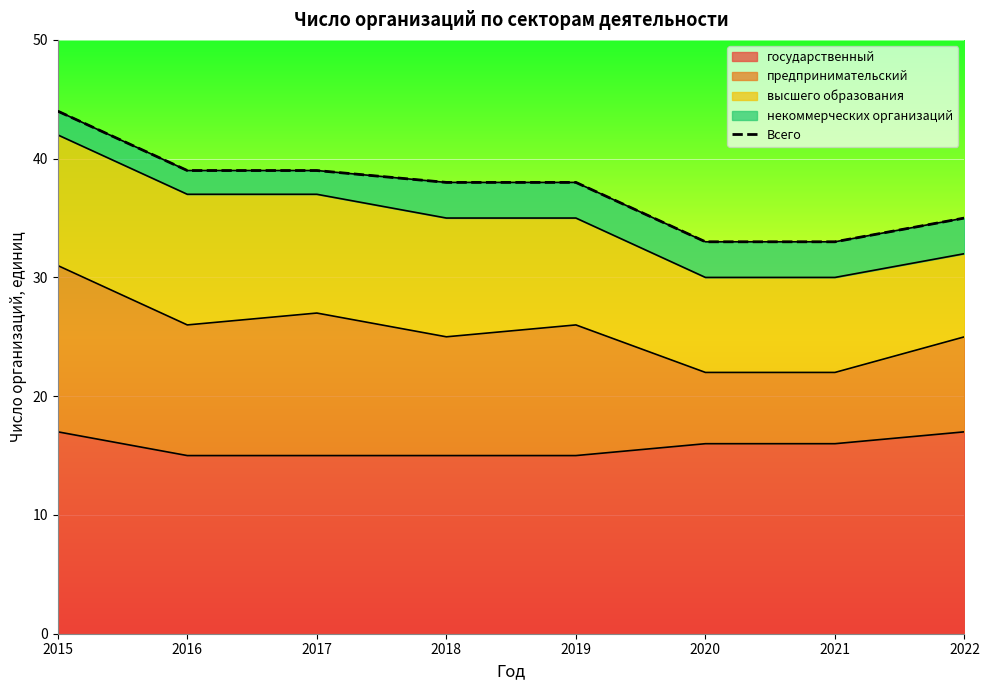

What is the change in value from 2021 to 2022?

+2